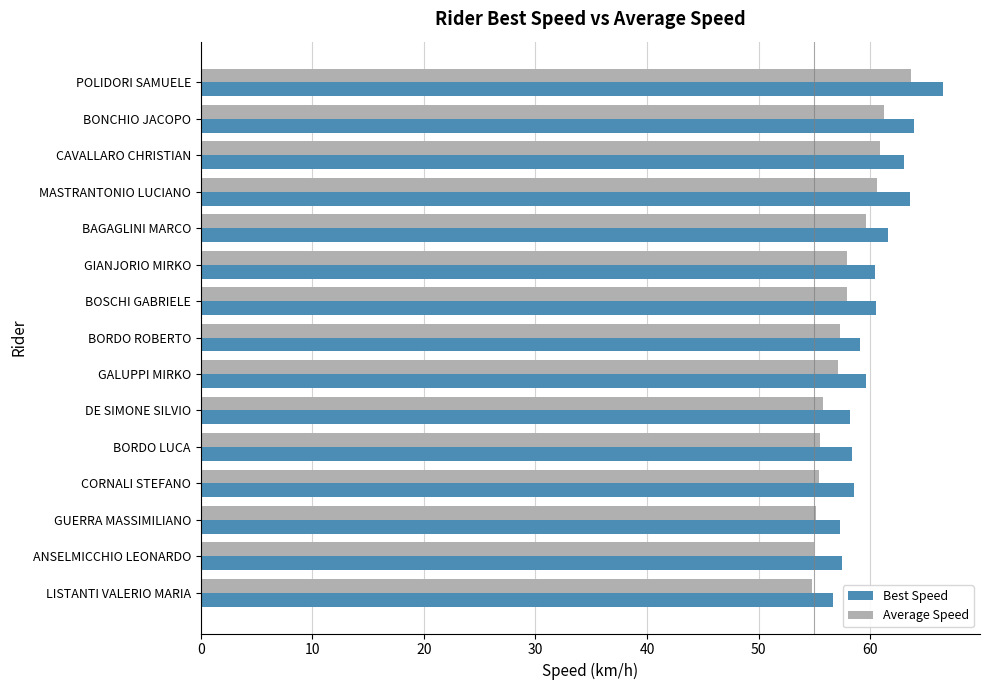

What are all the series names shown in the legend?

Best Speed, Average Speed